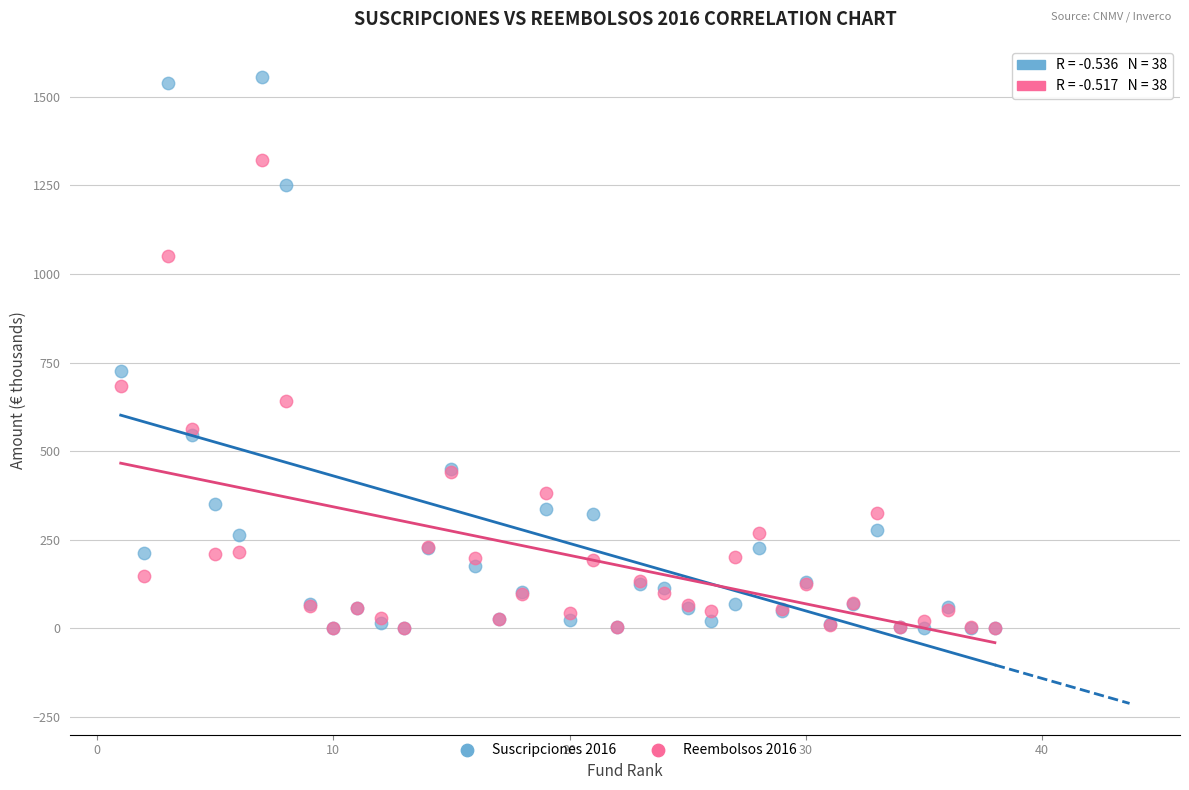

Across all series, what Y value is closest to 777?

725.1